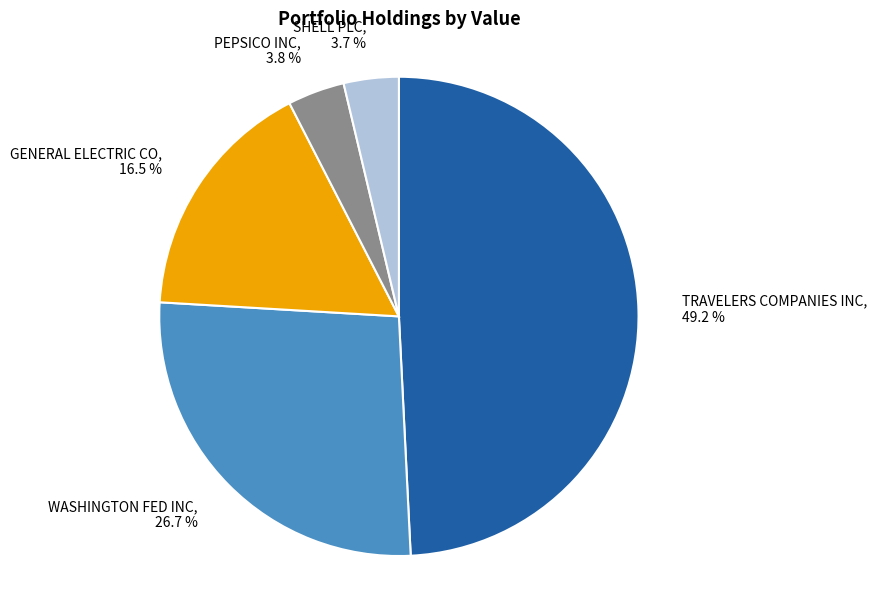

Which slice is the largest?

TRAVELERS COMPANIES INC